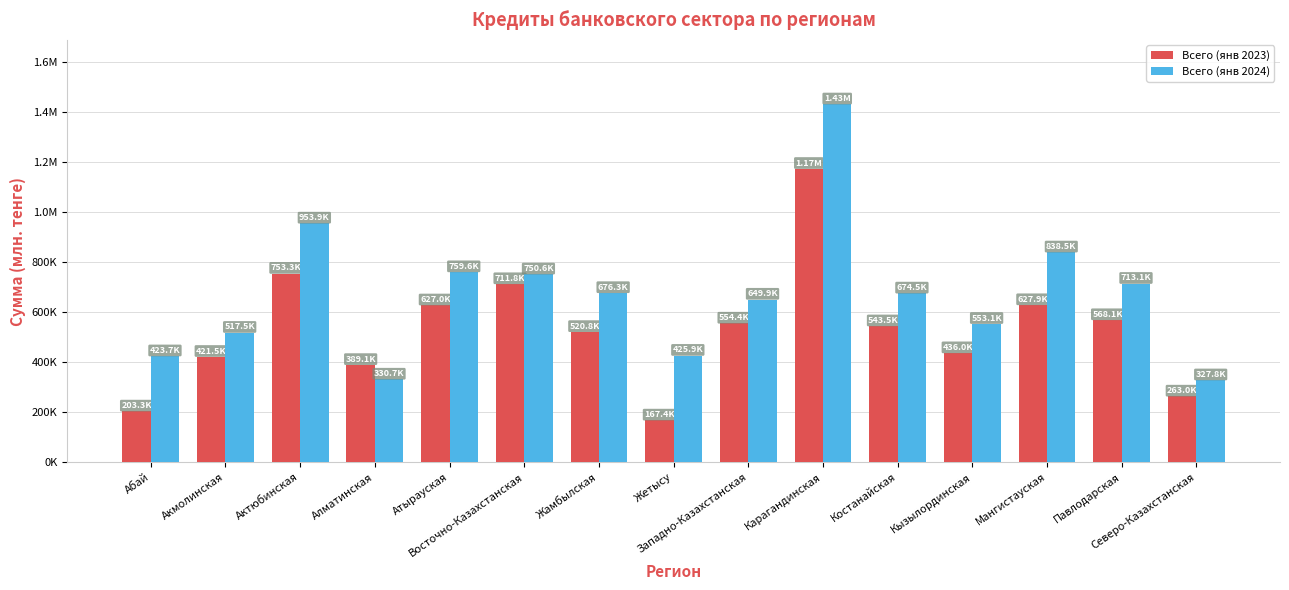

Reading right to left, extract all data points from this chart.

Всего (янв 2023): Северо-Казахстанская=263018.2	Павлодарская=568090.4	Мангистауская=627942.5	Кызылординская=436018.2	Костанайская=543466.9	Карагандинская=1172101.0	Западно-Казахстанская=554369.5	Жетысу=167355.0	Жамбылская=520802.0	Восточно-Казахстанская=711849.4	Атырауская=627033.8	Алматинская=389073.7	Актюбинская=753312.4	Акмолинская=421504.0	Абай=203345.3
Всего (янв 2024): Северо-Казахстанская=327775.0	Павлодарская=713122.5	Мангистауская=838481.1	Кызылординская=553136.9	Костанайская=674547.2	Карагандинская=1429597.9	Западно-Казахстанская=649933.2	Жетысу=425878.6	Жамбылская=676289.3	Восточно-Казахстанская=750599.2	Атырауская=759580.2	Алматинская=330737.8	Актюбинская=953873.6	Акмолинская=517531.9	Абай=423658.4